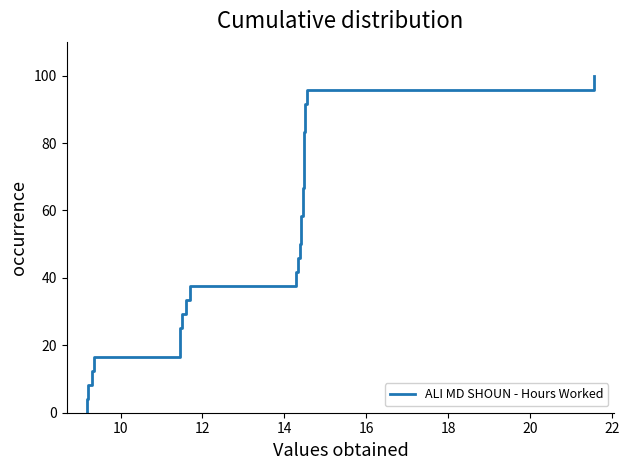

What is the label of the 9th point from the right?

16